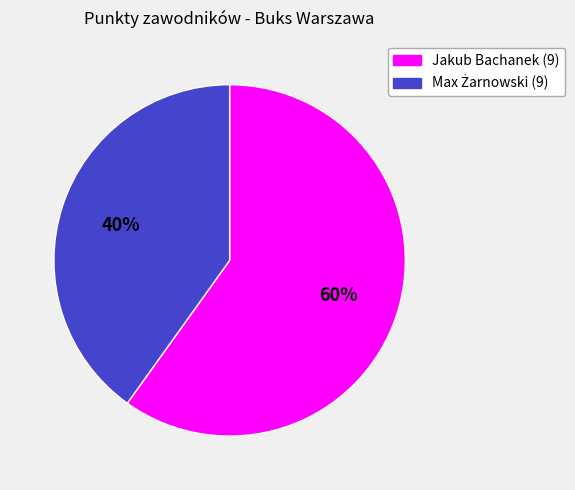

How many segments does this pie chart have?

2